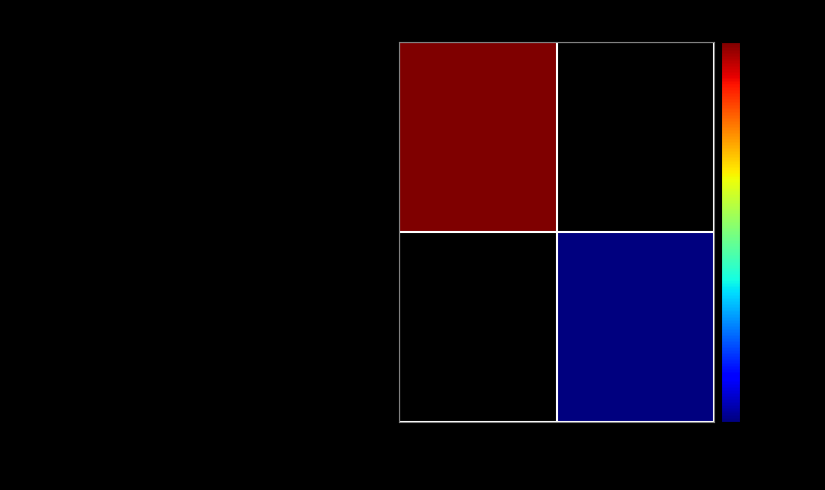

Which series has the largest range (max minus min)?

Sick Architecture - Diary of a Disease